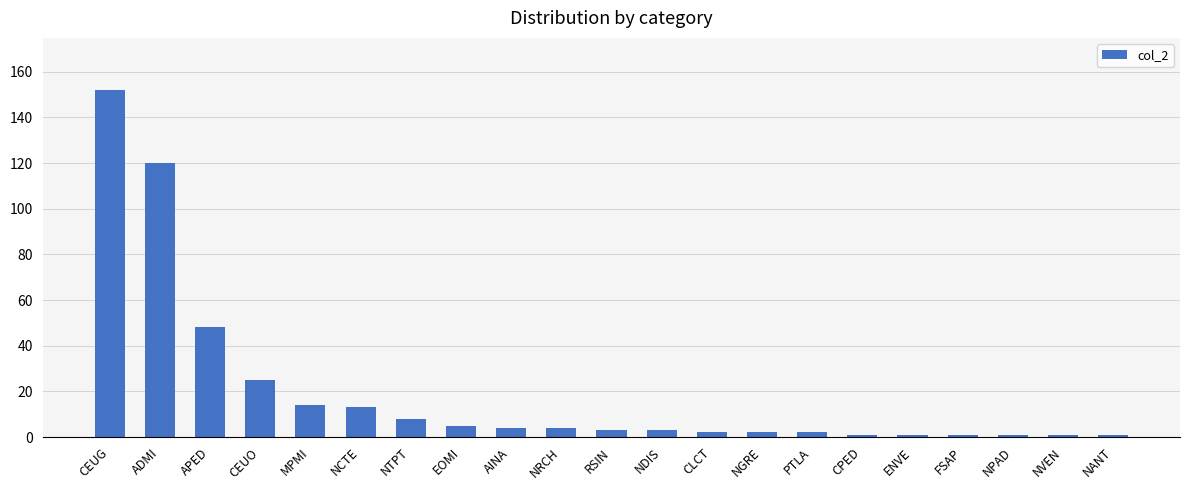

What is the label of the 20th bar from the right?

ADMI